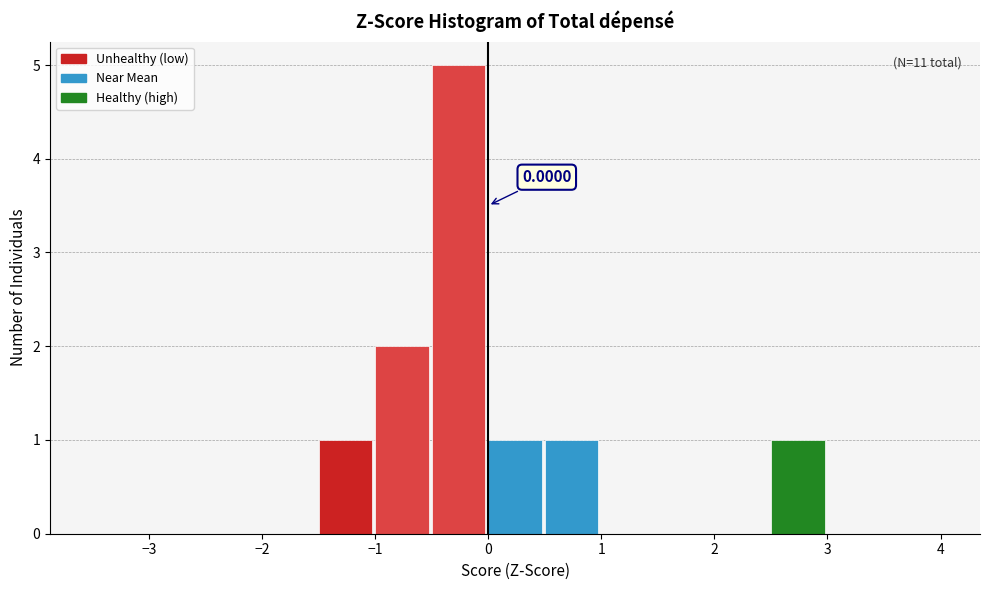

Over which range of the x-axis is the bar tallest?

-0.5 to 0.0